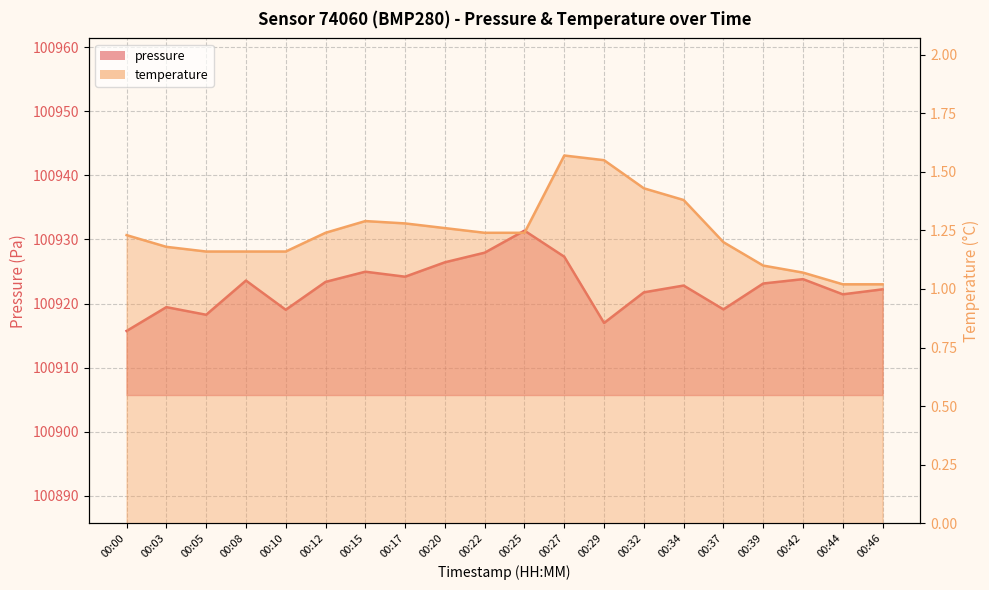

In temperature, how many points are higher than both neighbors (excluding endpoints)?

2